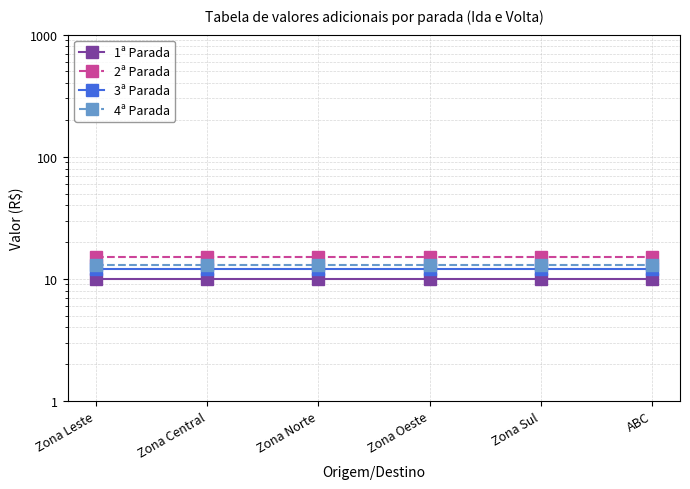

True or false: 2ª Parada has a value of 10 at Zona Norte.

False